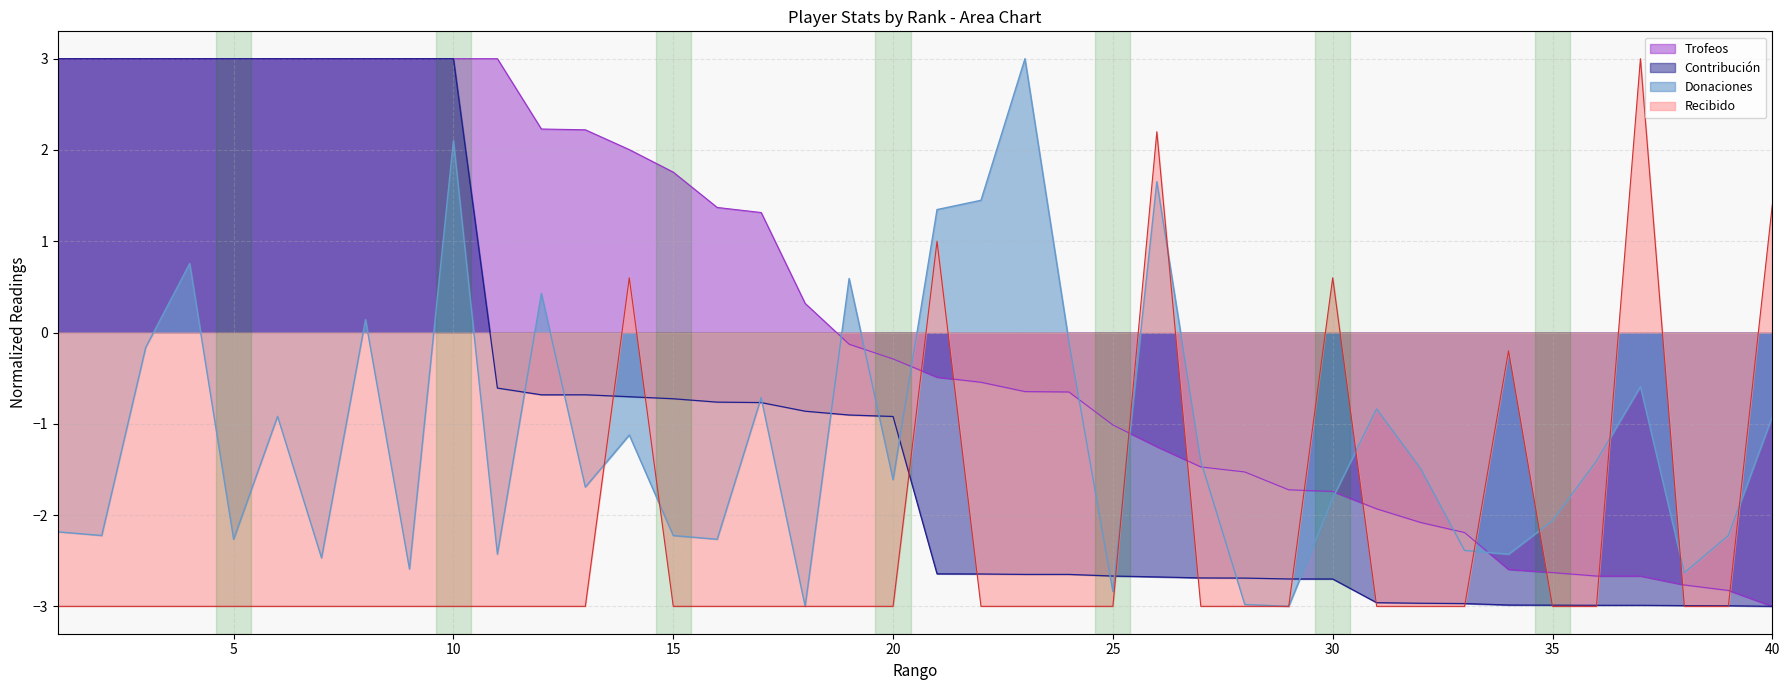

Which series has the largest range (max minus min)?

Trofeos